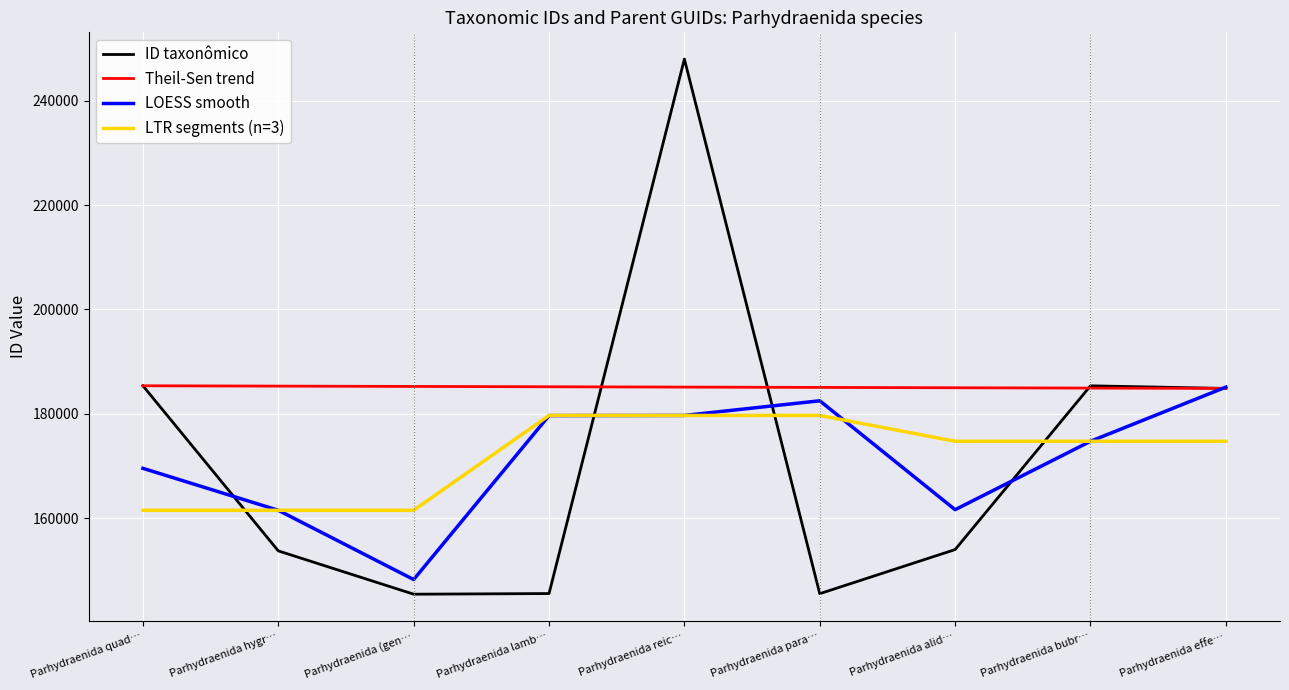

What is the lowest value of the LOESS smooth series?

148227.7